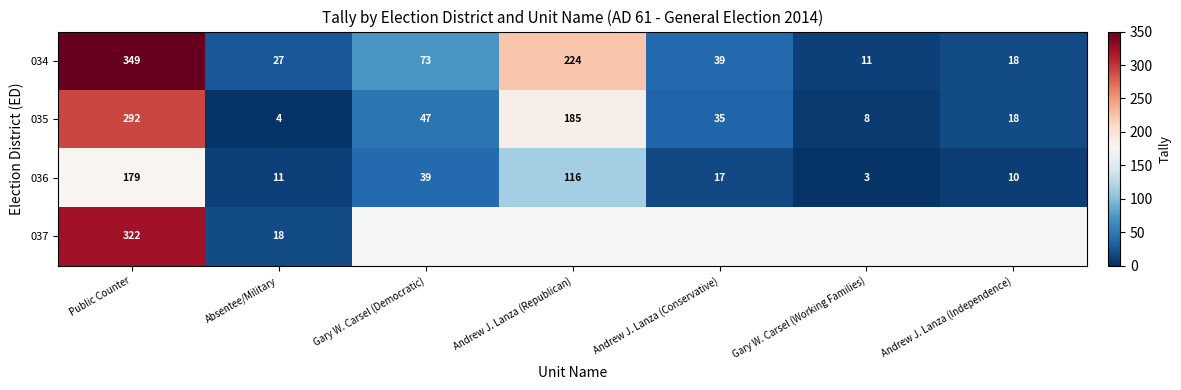

What is the difference between the second highest and minimum values in the 034 series?

213